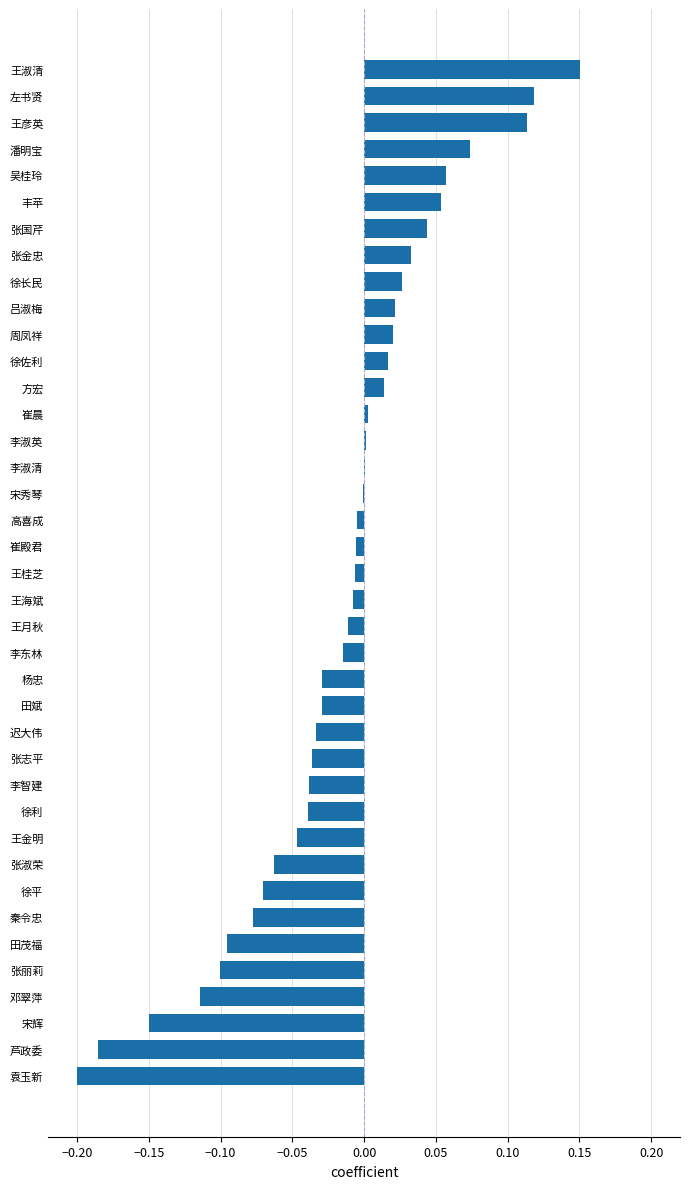

At which category does the chart reach its peak across all series?

王淑清